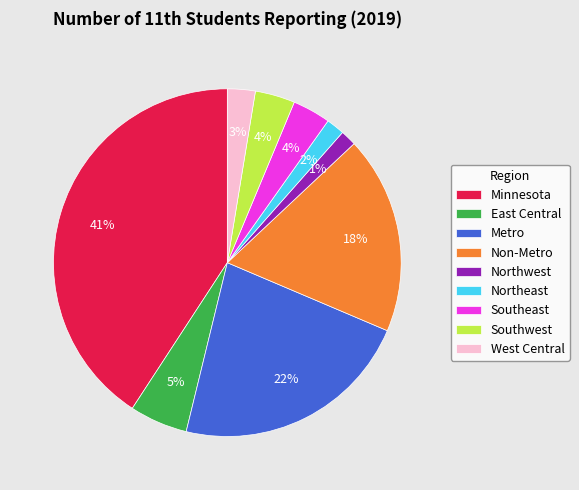

Does any single category account for the majority?

No